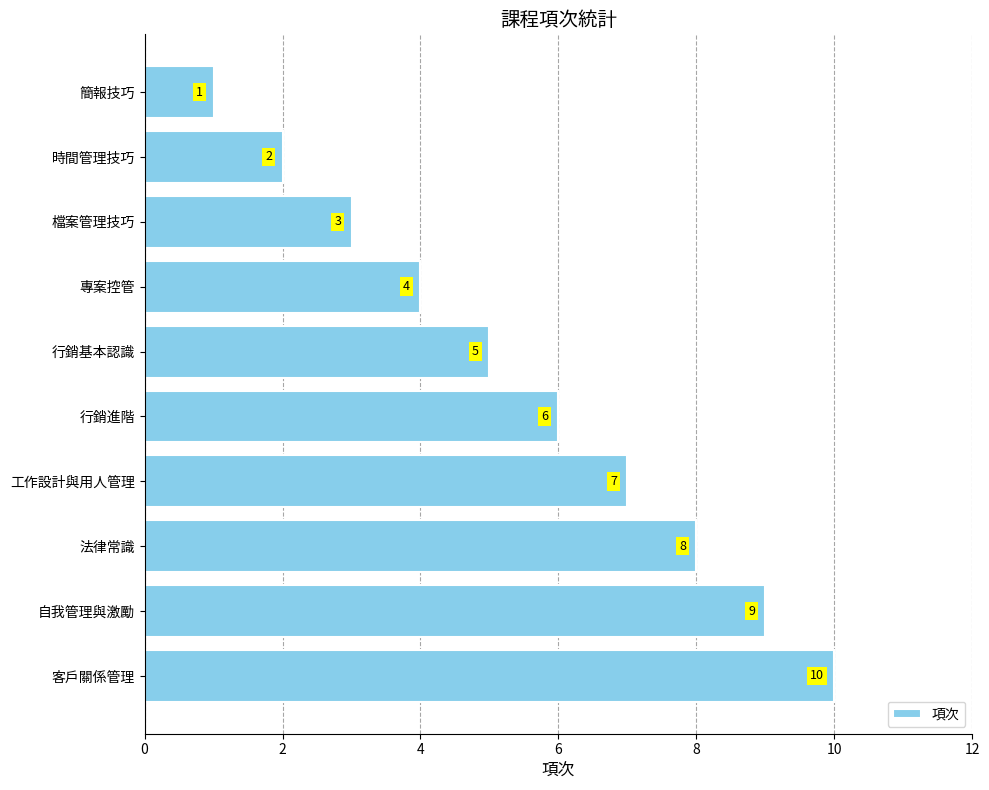

Where is the data nearest to the value 5?

行銷基本認識